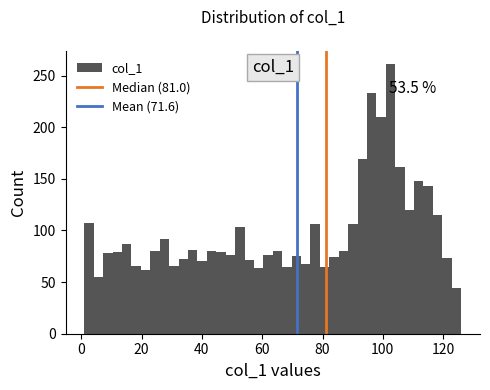

Around what value on the x-axis is the tallest bar? Give the approximate position of its centre, as read against the axis.

102